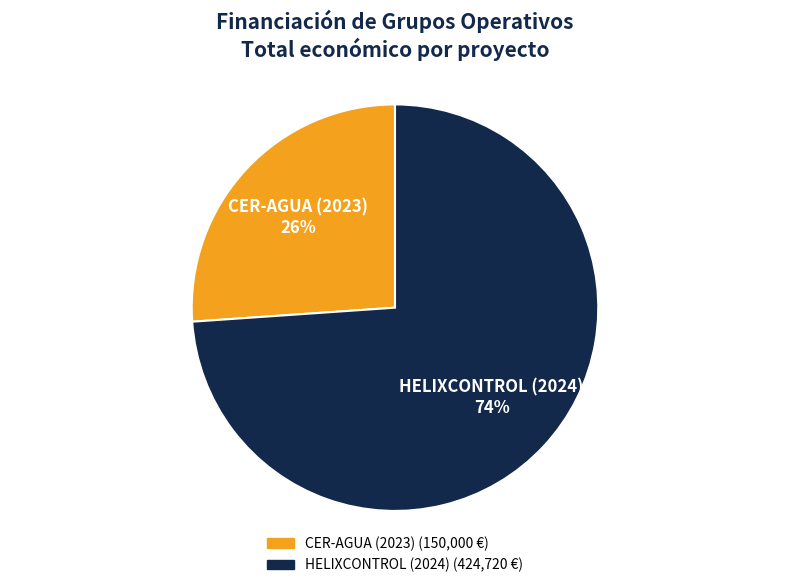

Does any single category account for the majority?

Yes